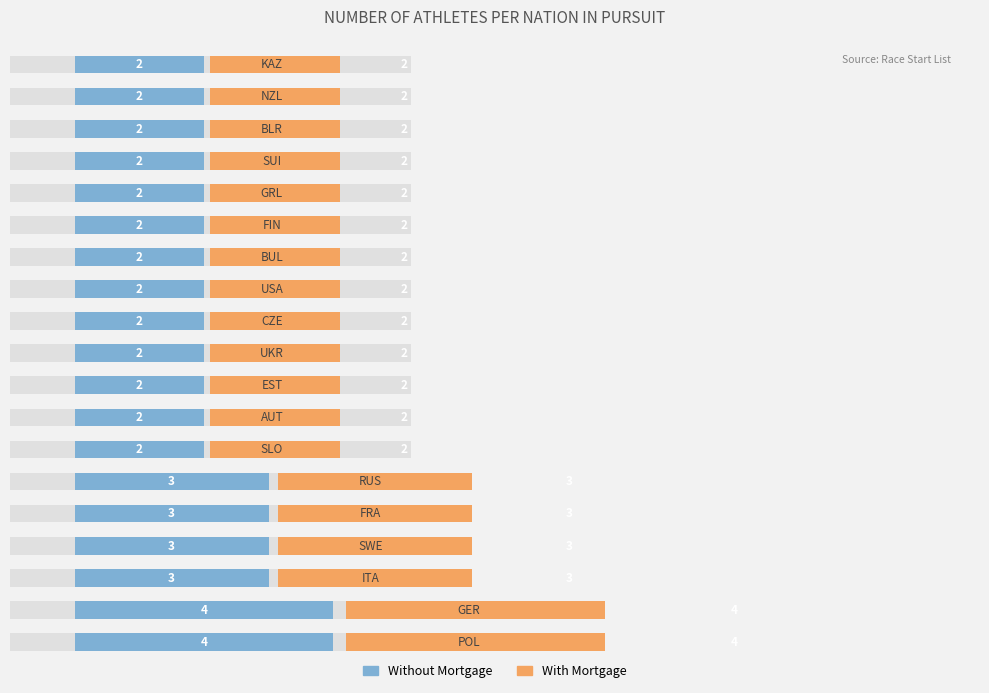

The Without Mortgage series shows 2.6 at 6. True or false?

False